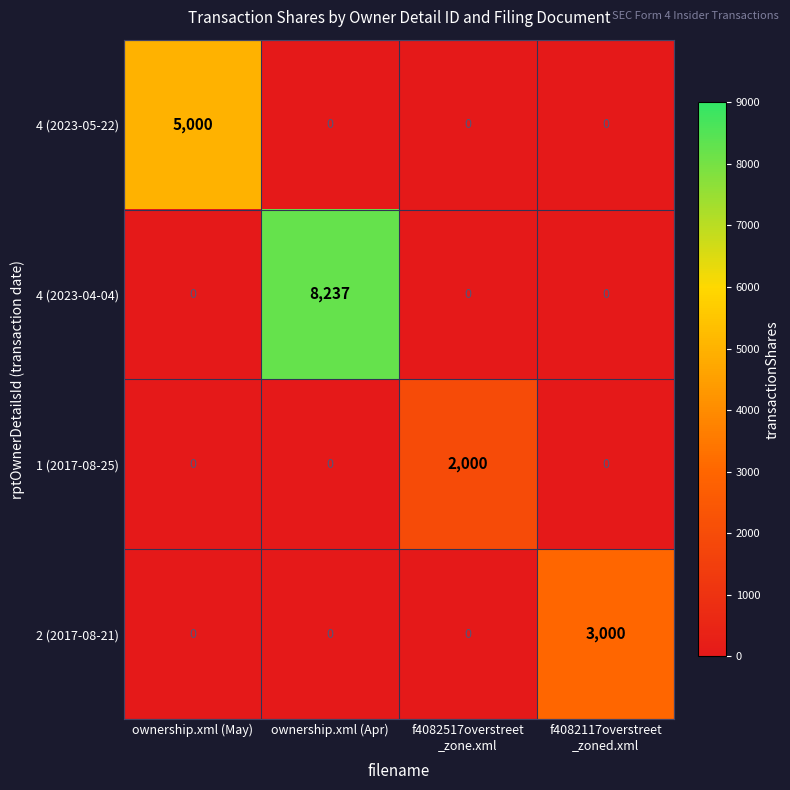

What is the spread (max minus min) of values at ownership.xml (Apr)?

8237